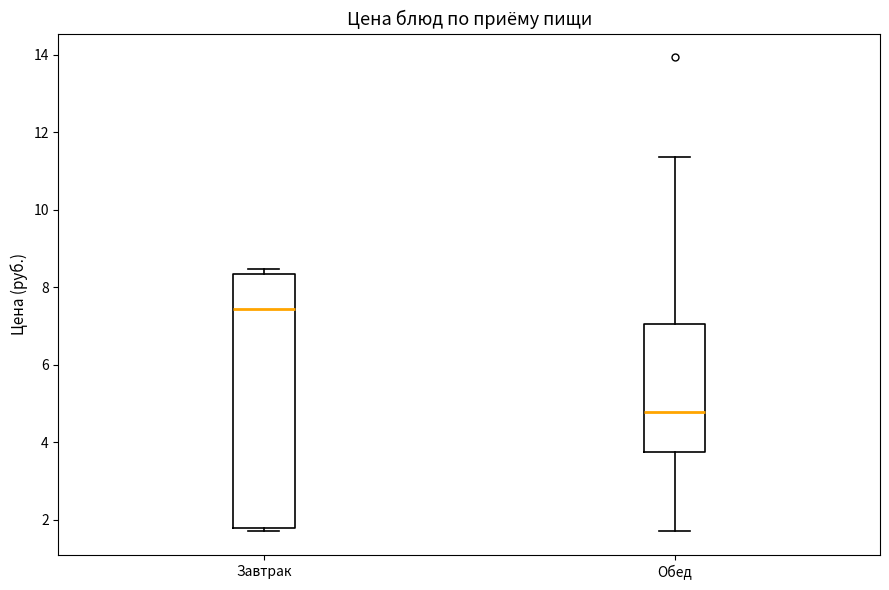

Comparing the boxes themselves (not the whiskers), which one is the tallest?

Завтрак